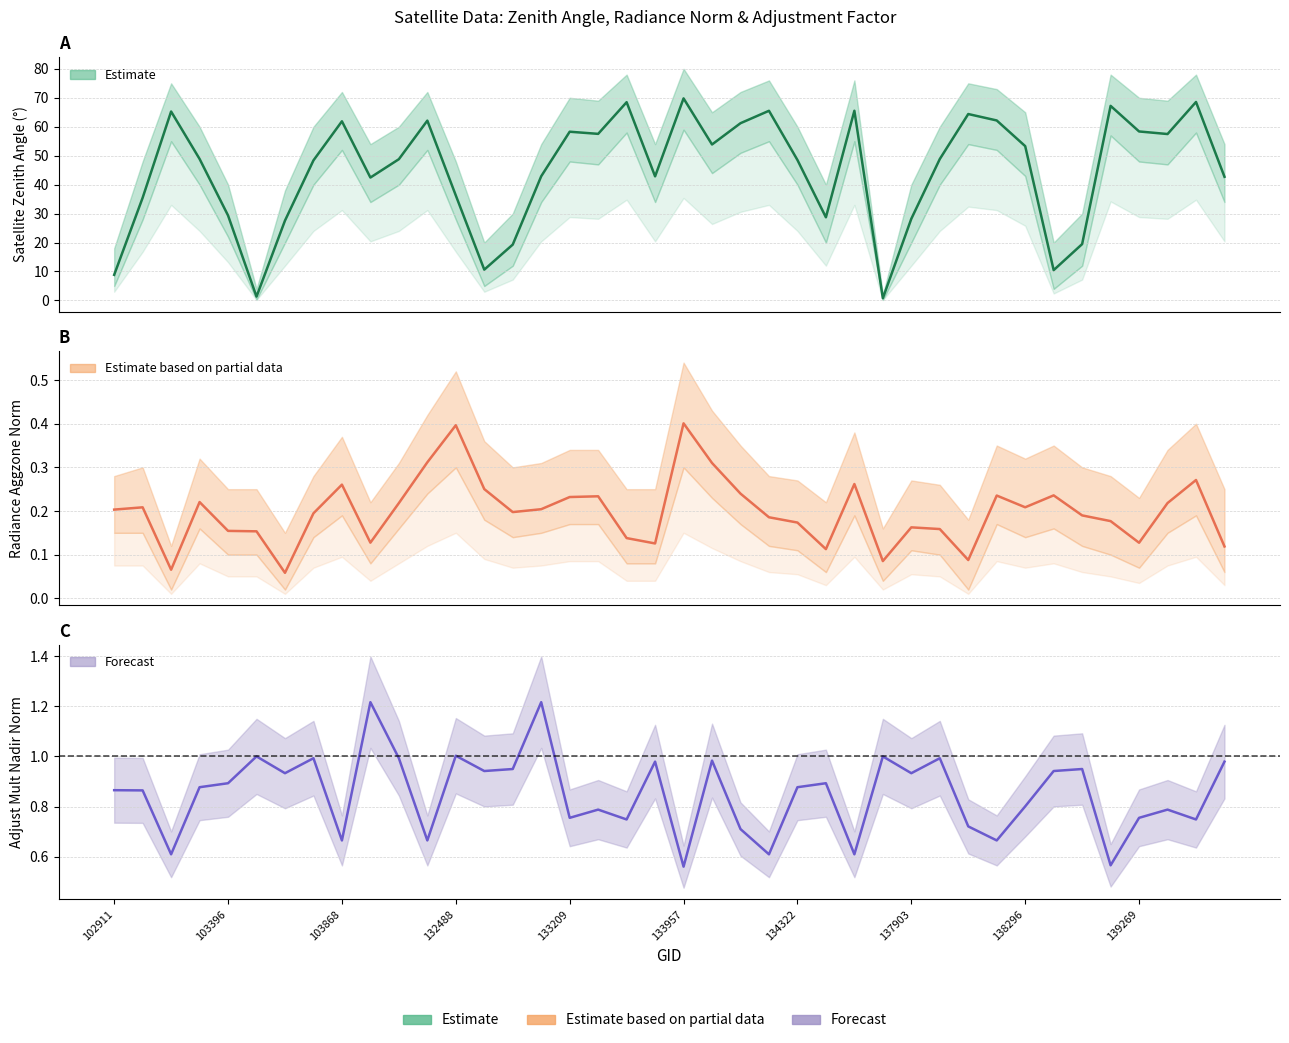

How many interior local peaks does the satz series have?

11